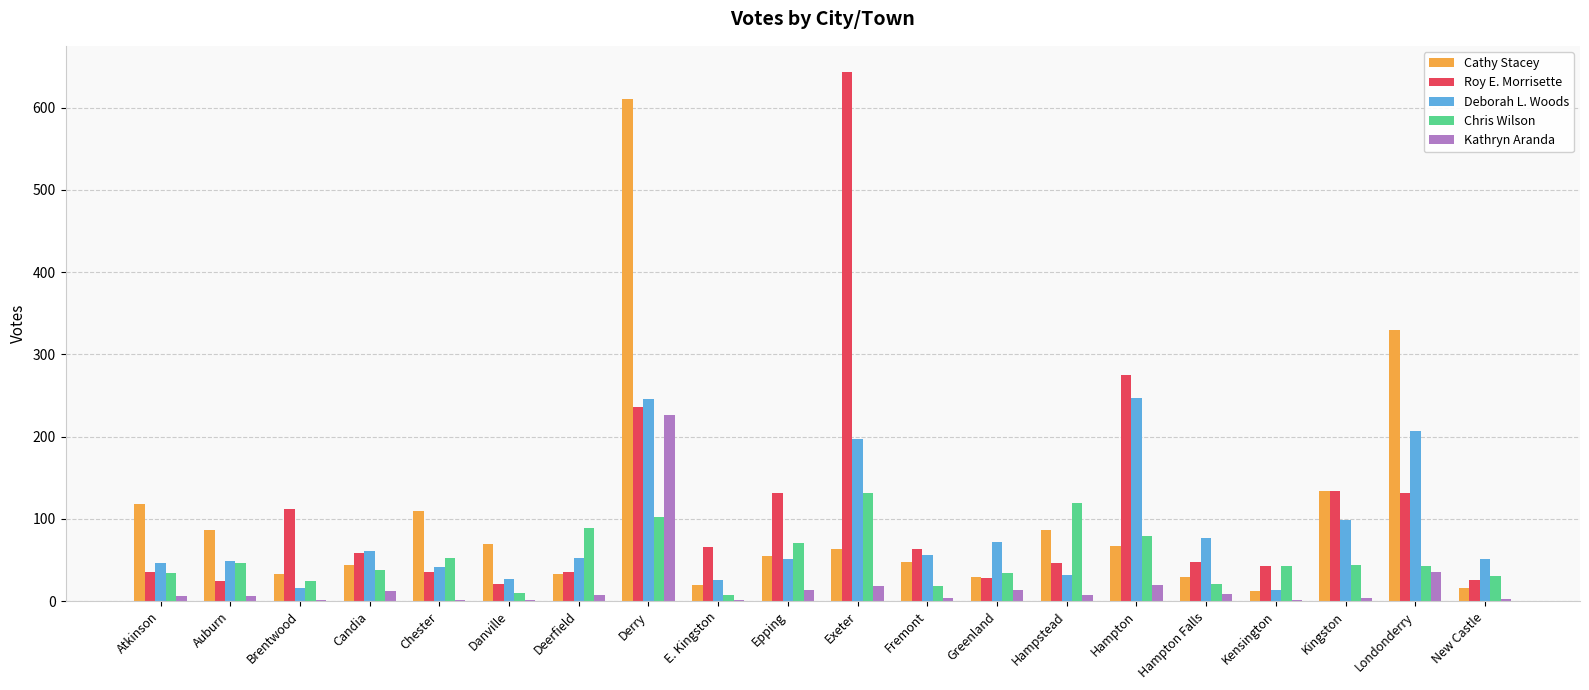

At which category is the sum across all series the highest?

Derry